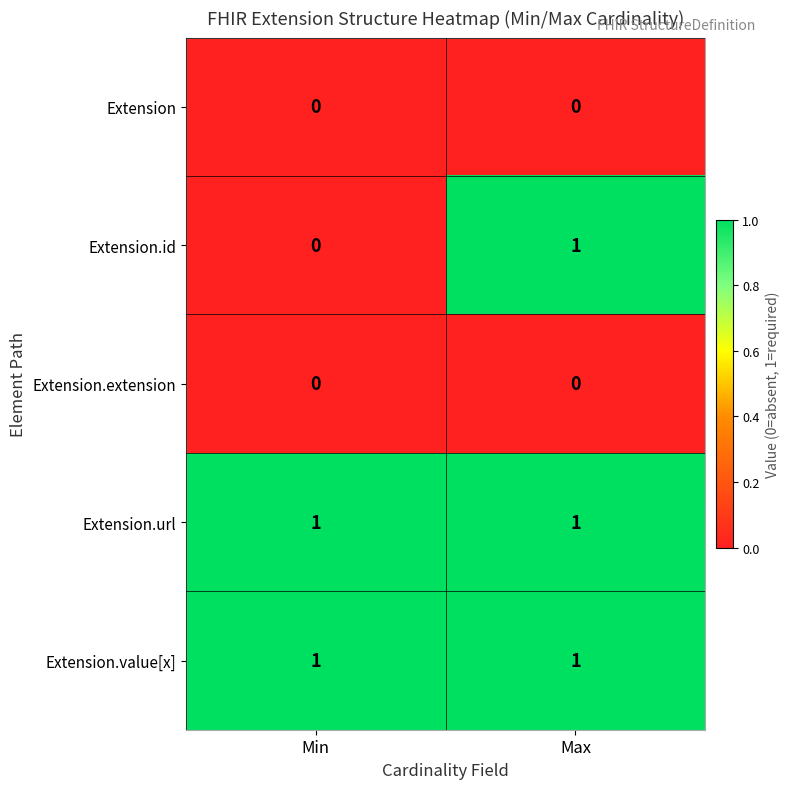

True or false: Extension.extension has a value of 0 at Max.

True